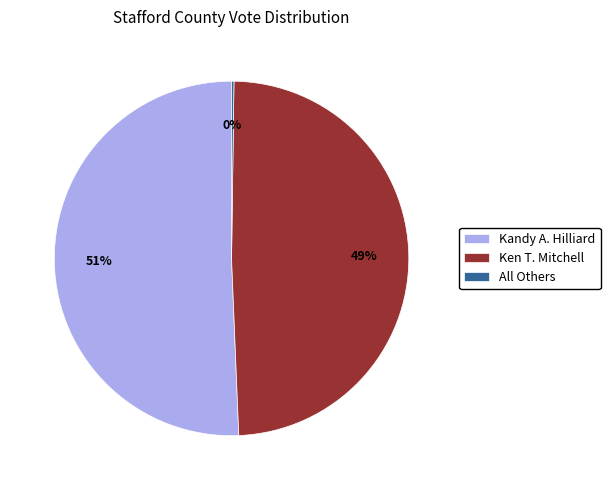

Approximately how many times larger is the value at Ken T. Mitchell compared to Kandy A. Hilliard?

1.0